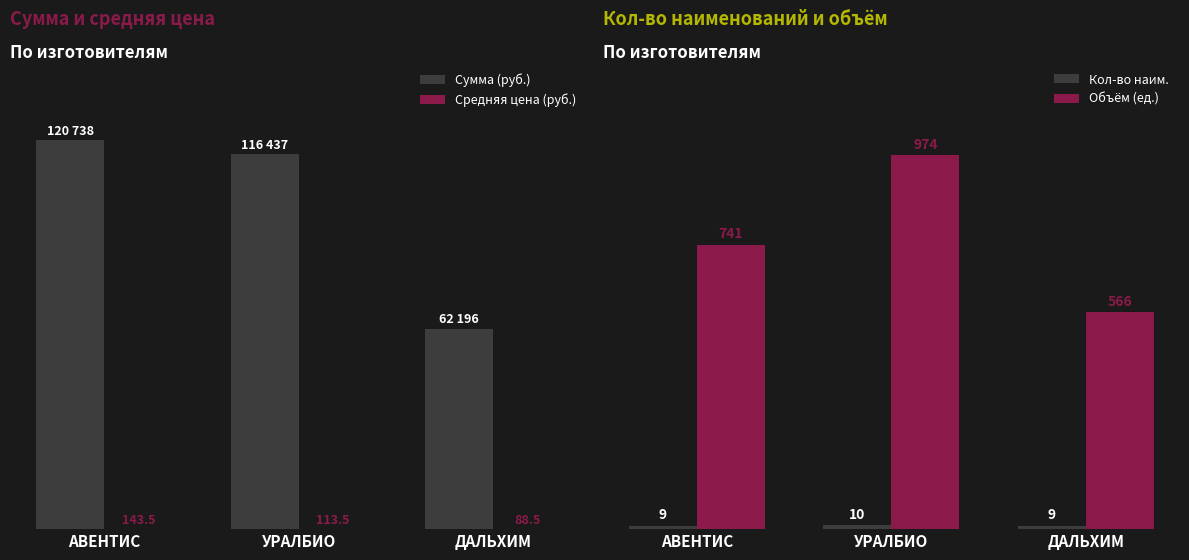

List the labels in order of Средняя цена (руб.) value, smallest first.

ДАЛЬХИМ, УРАЛБИО, АВЕНТИС